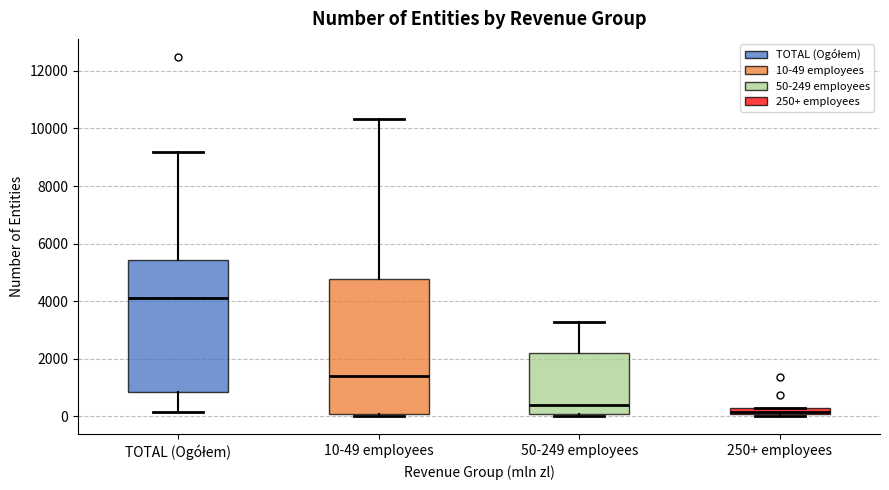

Which box has the lowest median line?

250+ employees